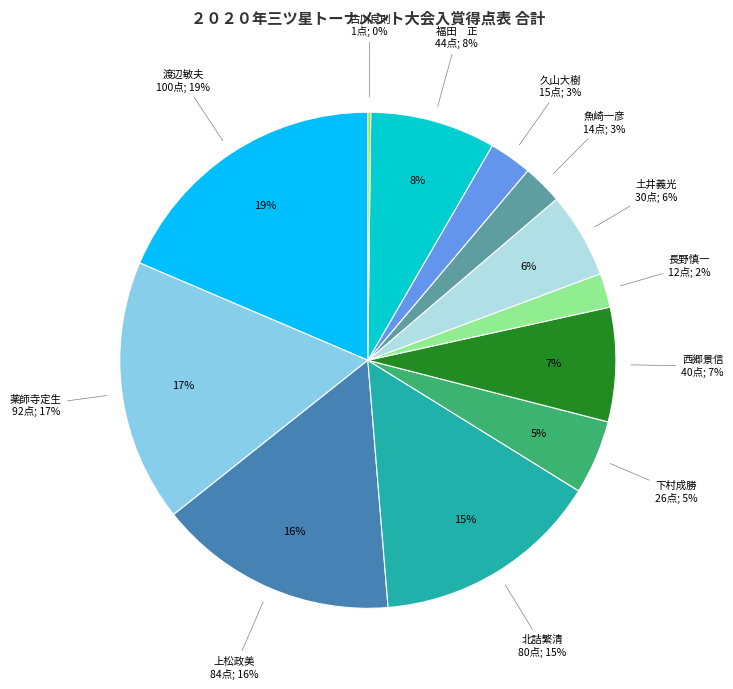

What percentage is the 北詰繁清 slice, to the nearest percent?

15%